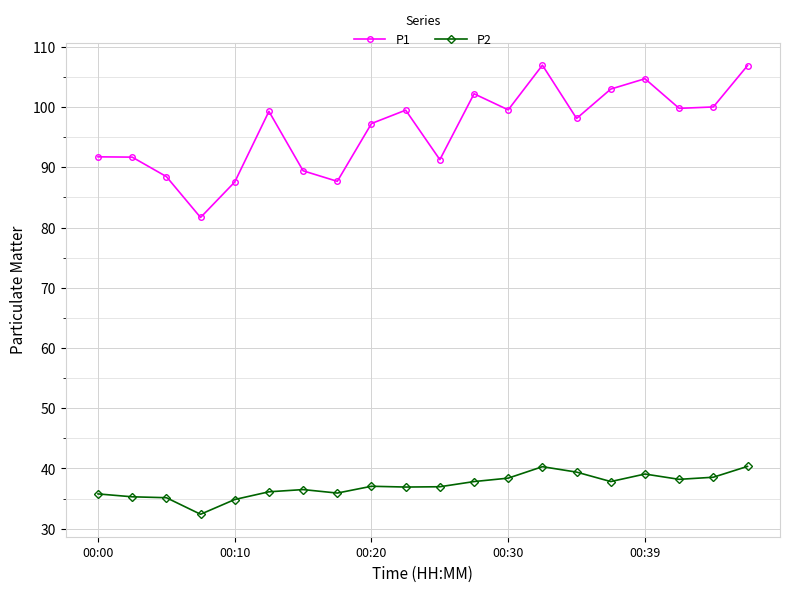

How many lines are shown in the chart?

2